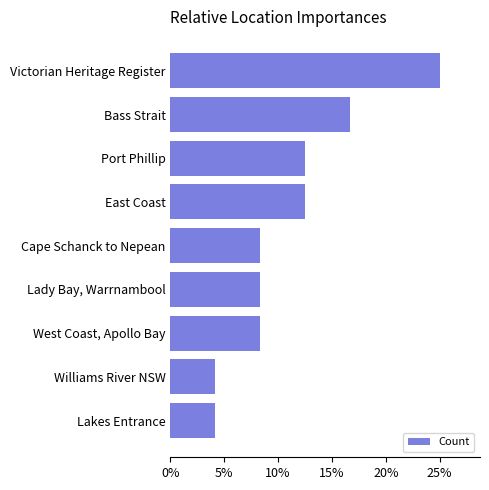

Does the chart contain any negative values?

No